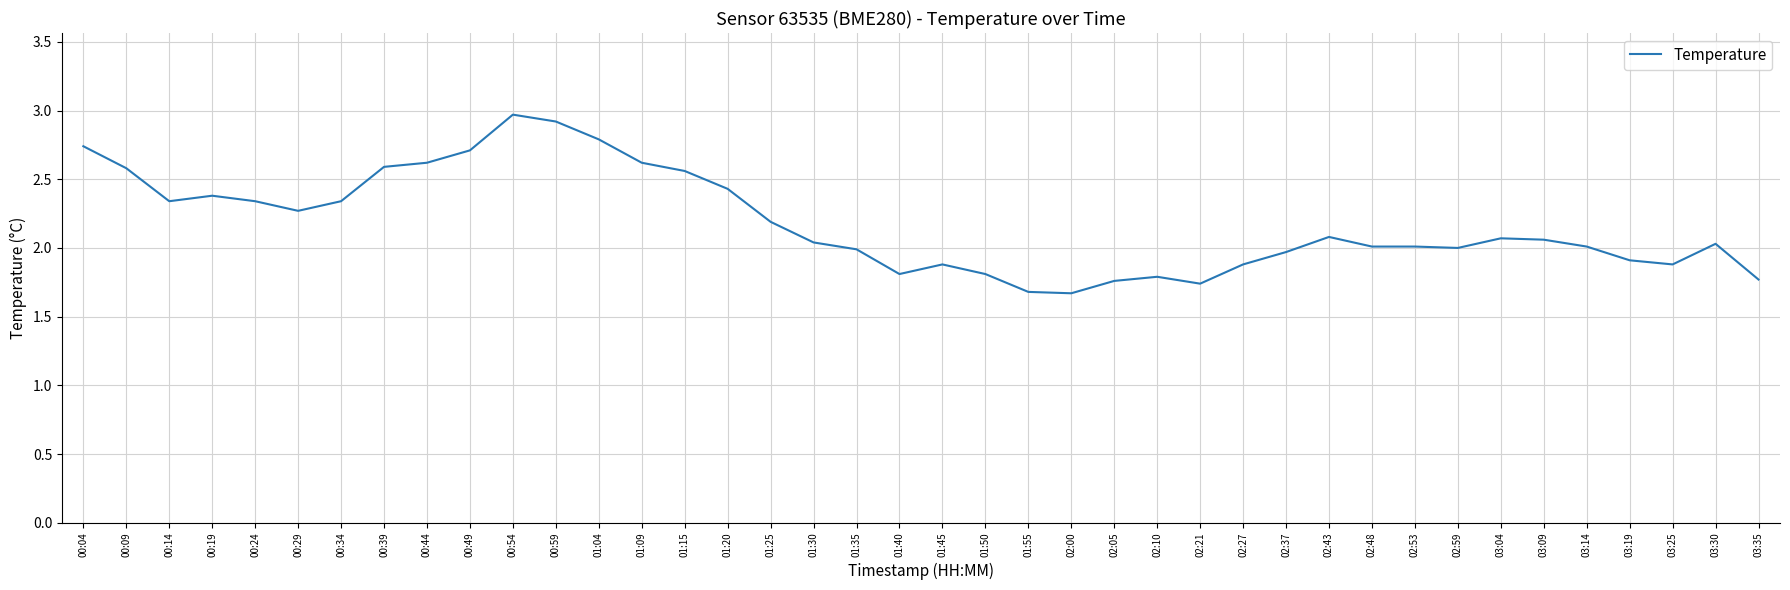

What is the maximum value shown in the chart?

3.0